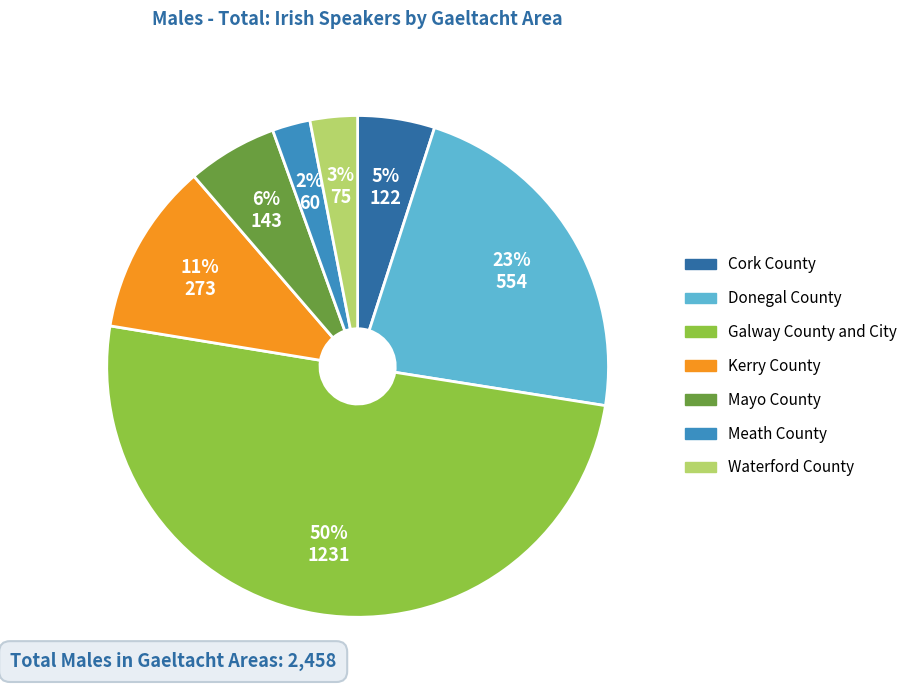

The Galway County and City slice represents 50% of the pie. True or false?

True